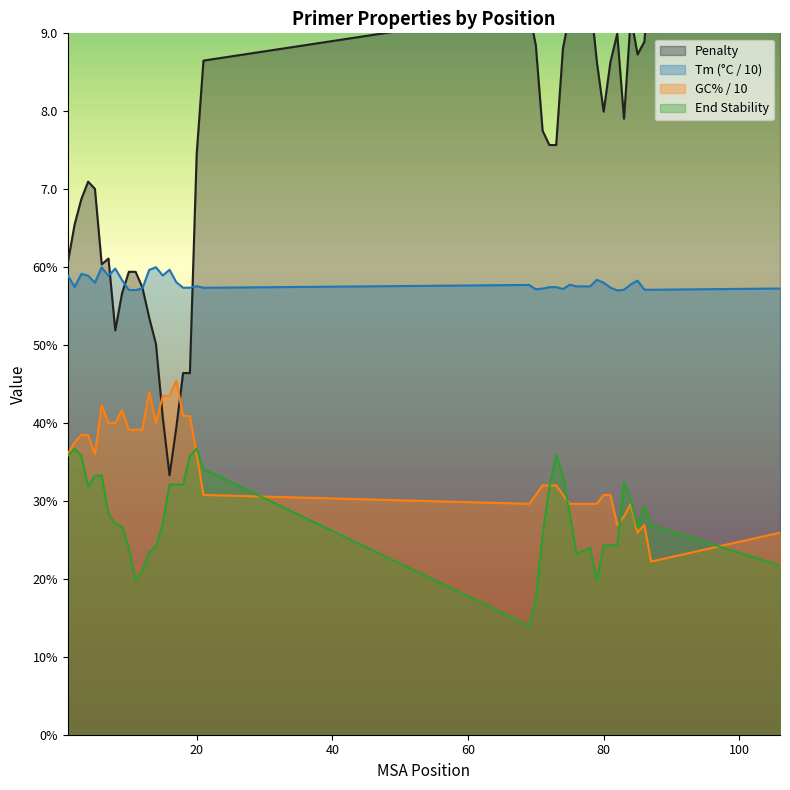

What is the value of the pen point at the 6th from the left?

6.0